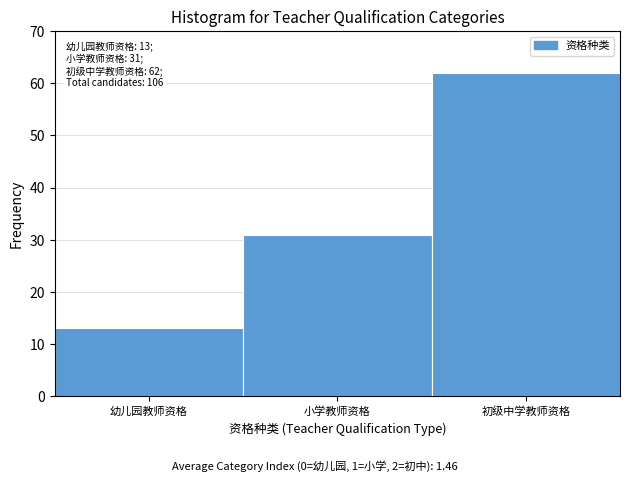

Reading left to right, what are all the values shown in this chart?

幼儿园教师资格=13	小学教师资格=31	初级中学教师资格=62